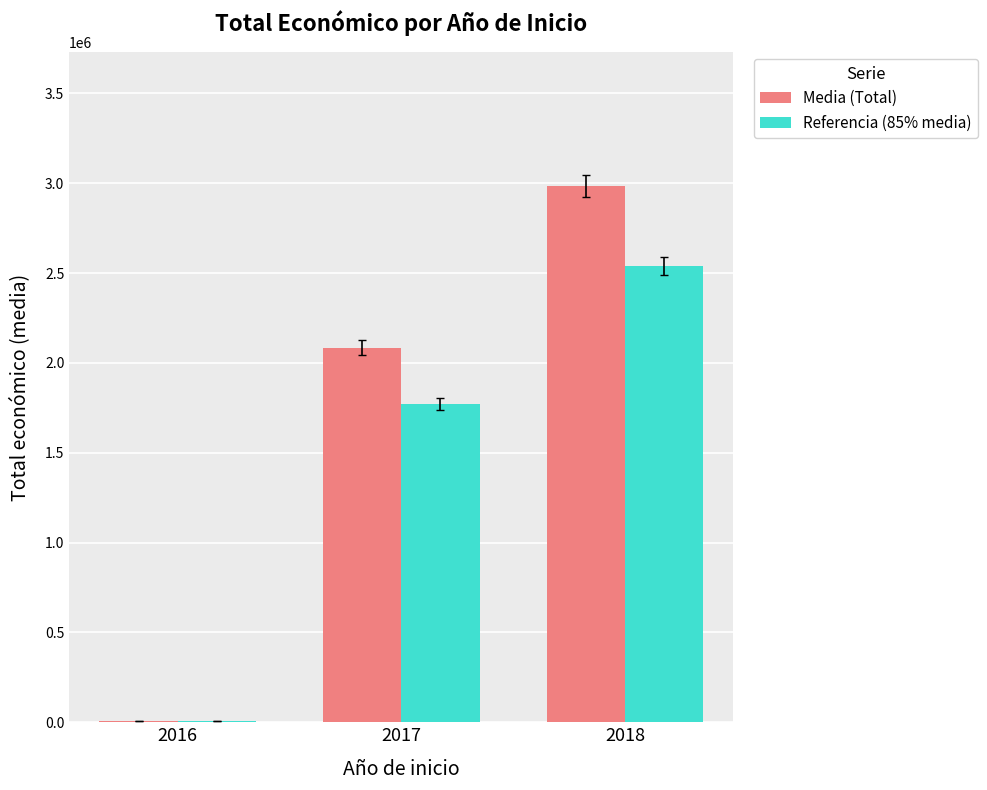

What is the sum of the Referencia (85% media) values at 2017 and 2018?

4309012.5